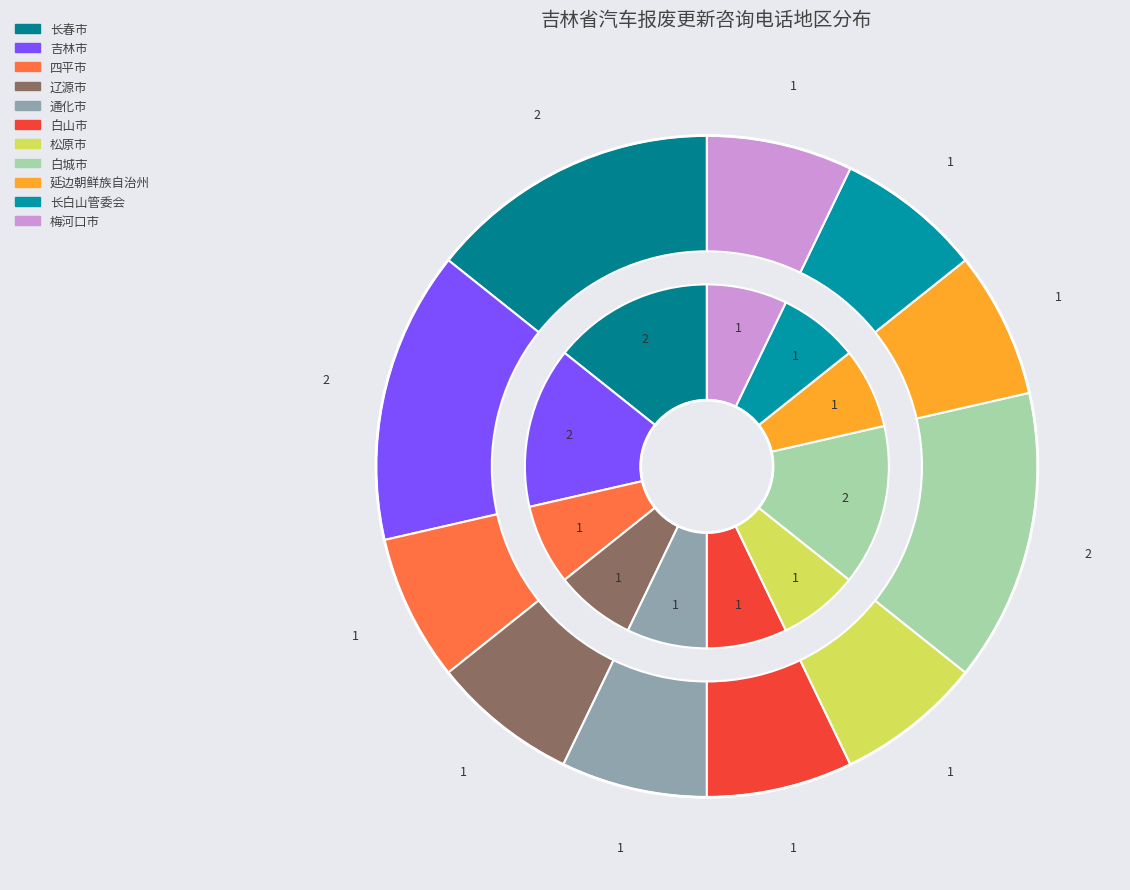

Does 辽源市 account for over 50% of the chart?

No